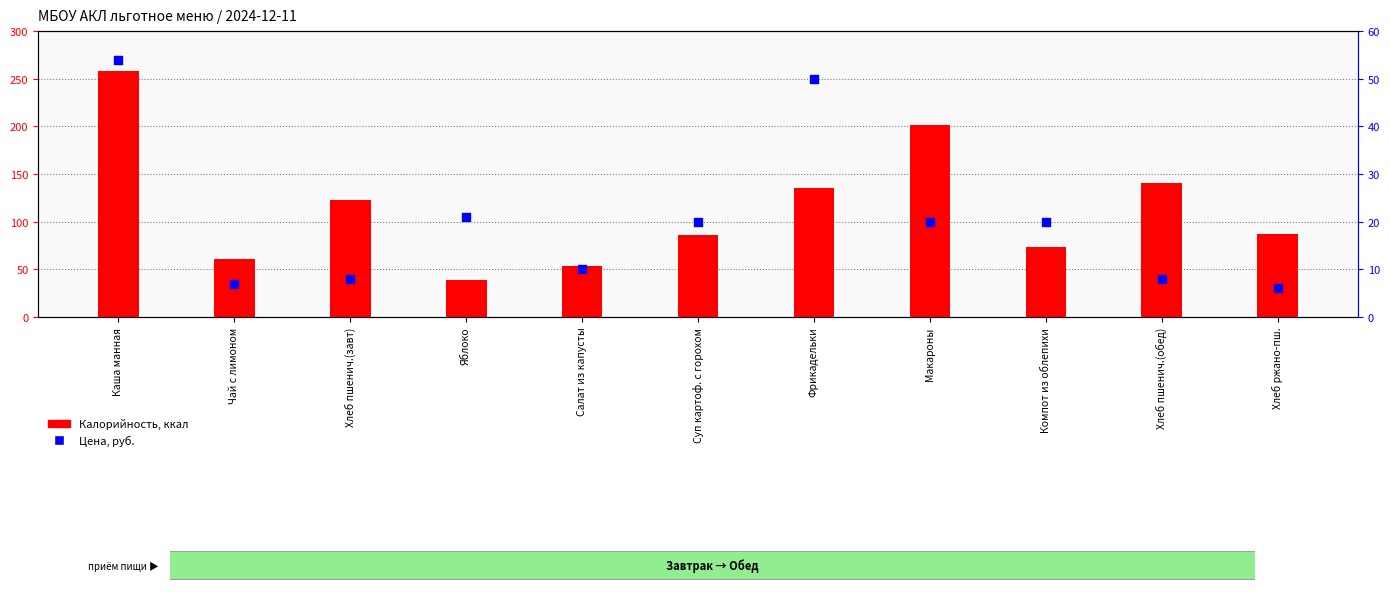

What is the total value across all series at Макароны?

221.0